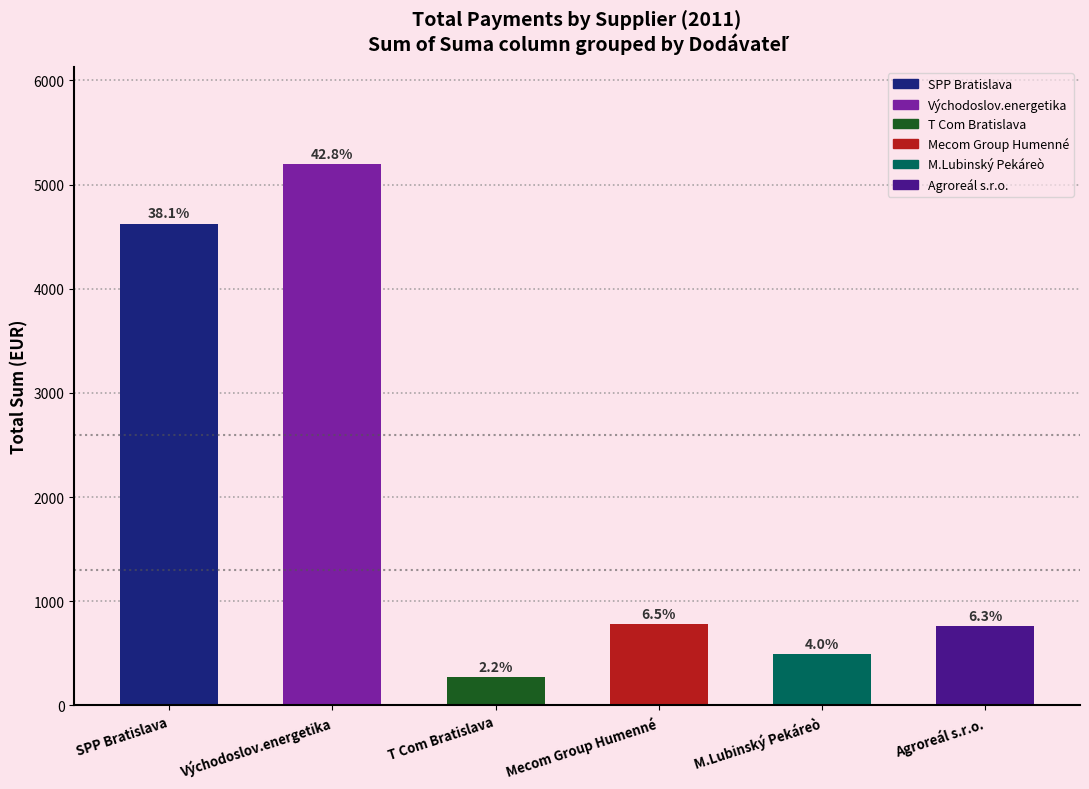

Rank the categories by value from lowest to highest.

T Com Bratislava, M.Lubinský Pekáreò, Agroreál s.r.o., Mecom Group Humenné, SPP Bratislava, Východoslov.energetika